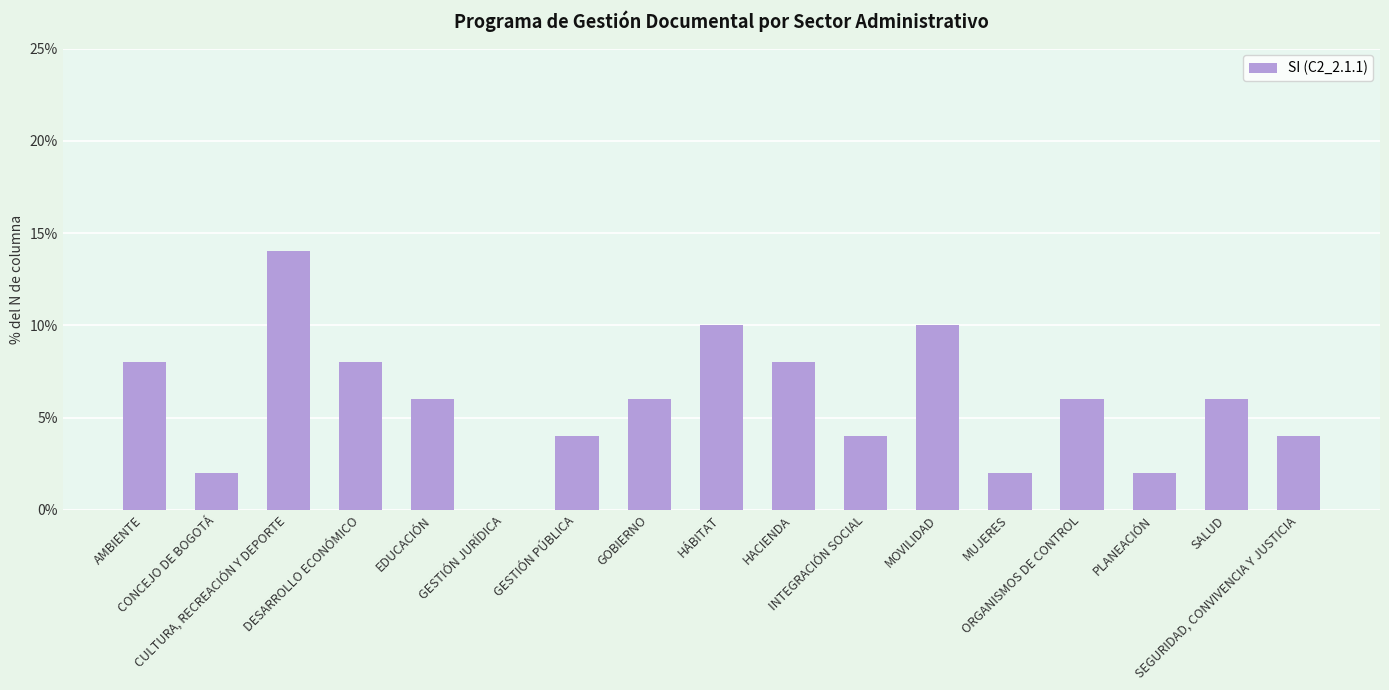

What is the label of the 5th bar from the right?

MUJERES